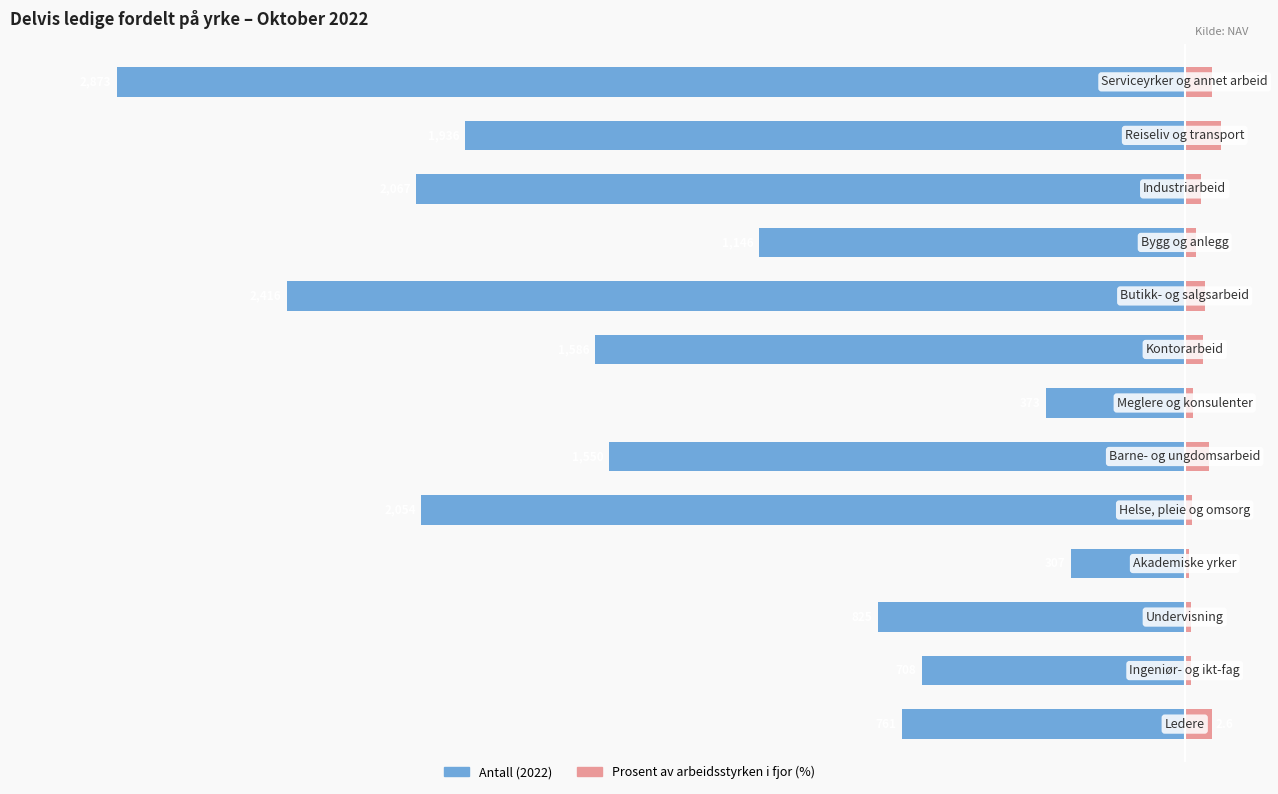

What is the value of the Prosent av arbeidsstyrken i fjor (%) bar at the 4th from the left?

0.4